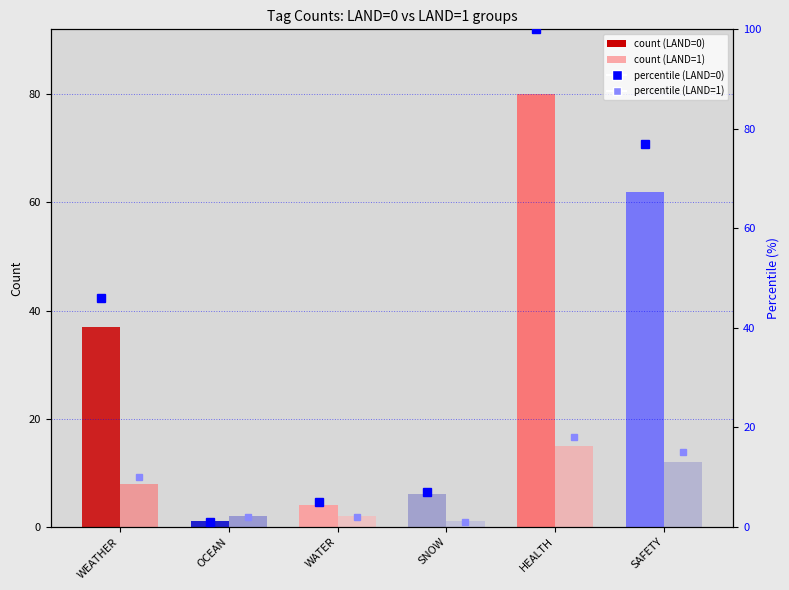

How many groups of bars are there?

6